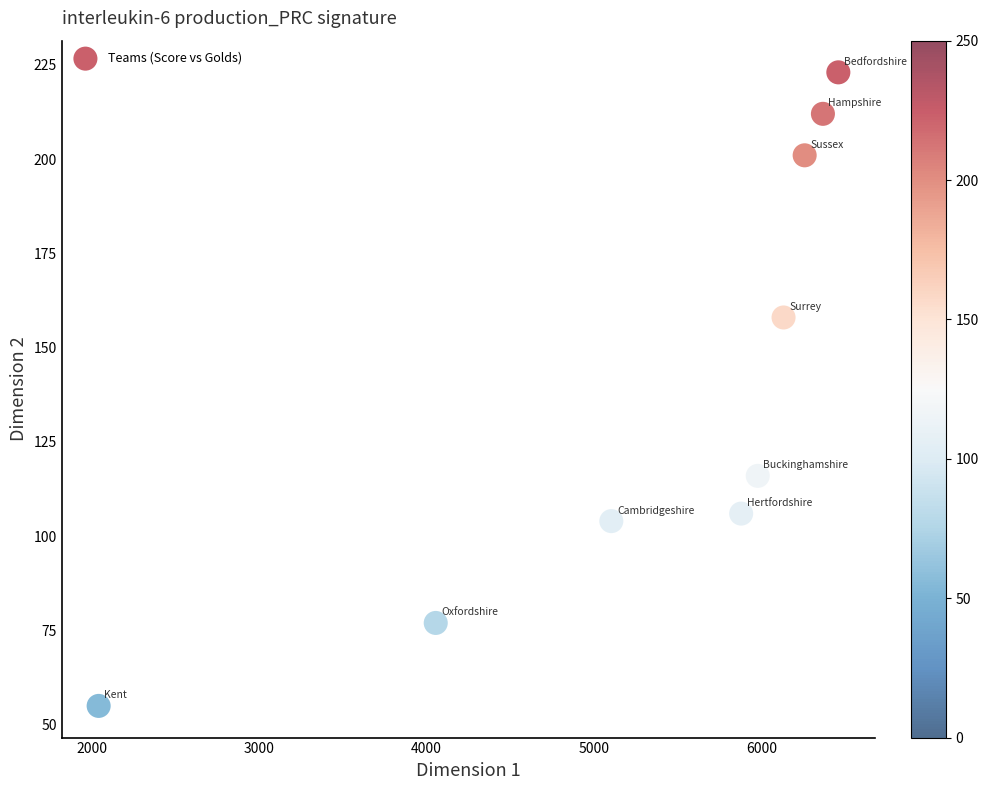

What Y value in the scatter plot is closest to 139?

158